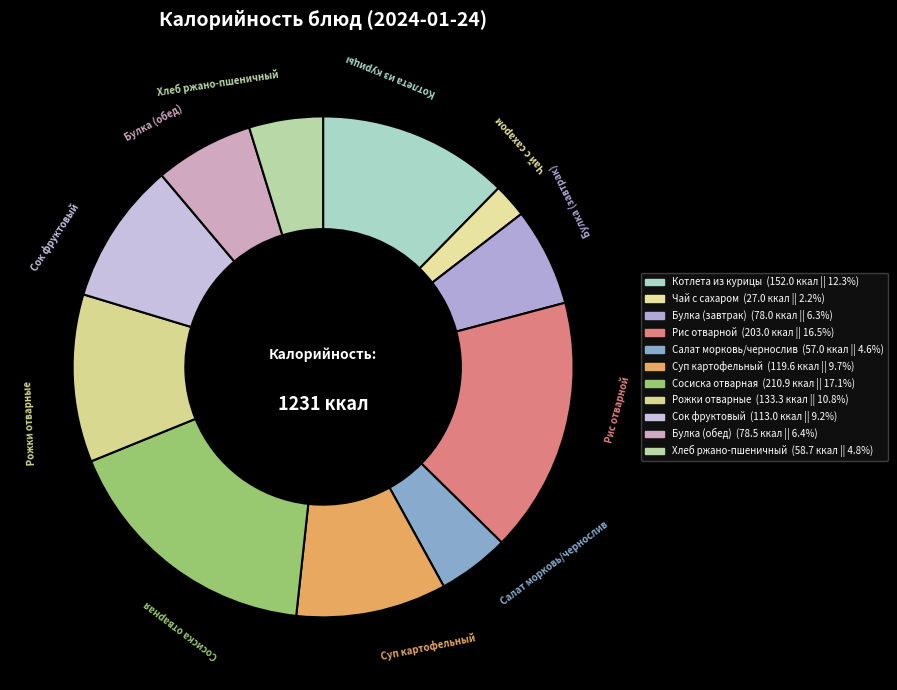

Which category has the biggest portion of the pie?

Сосиска отварная